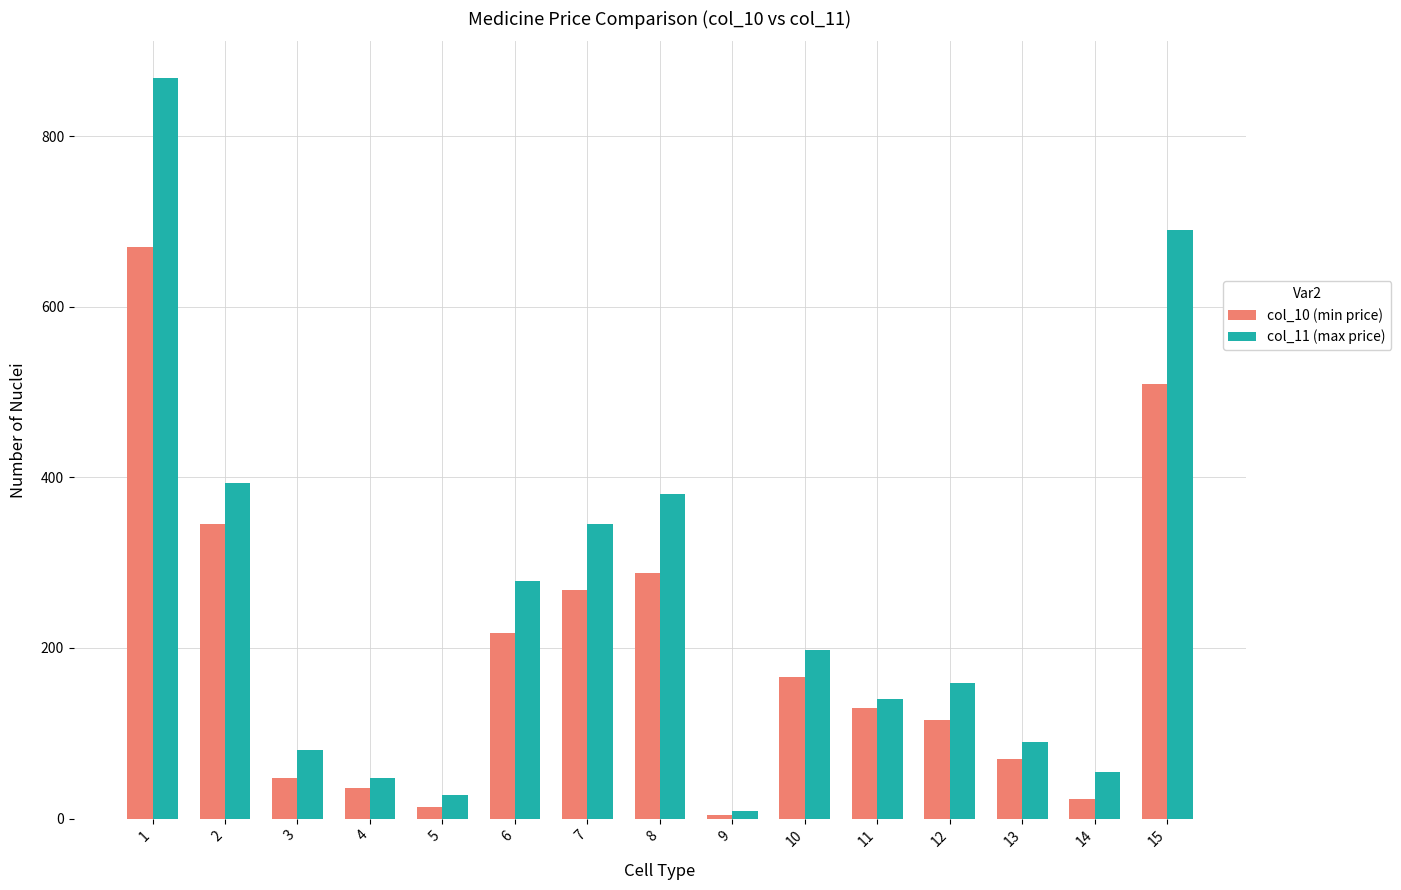

What is the difference between the highest and lowest values at 6?

60.0